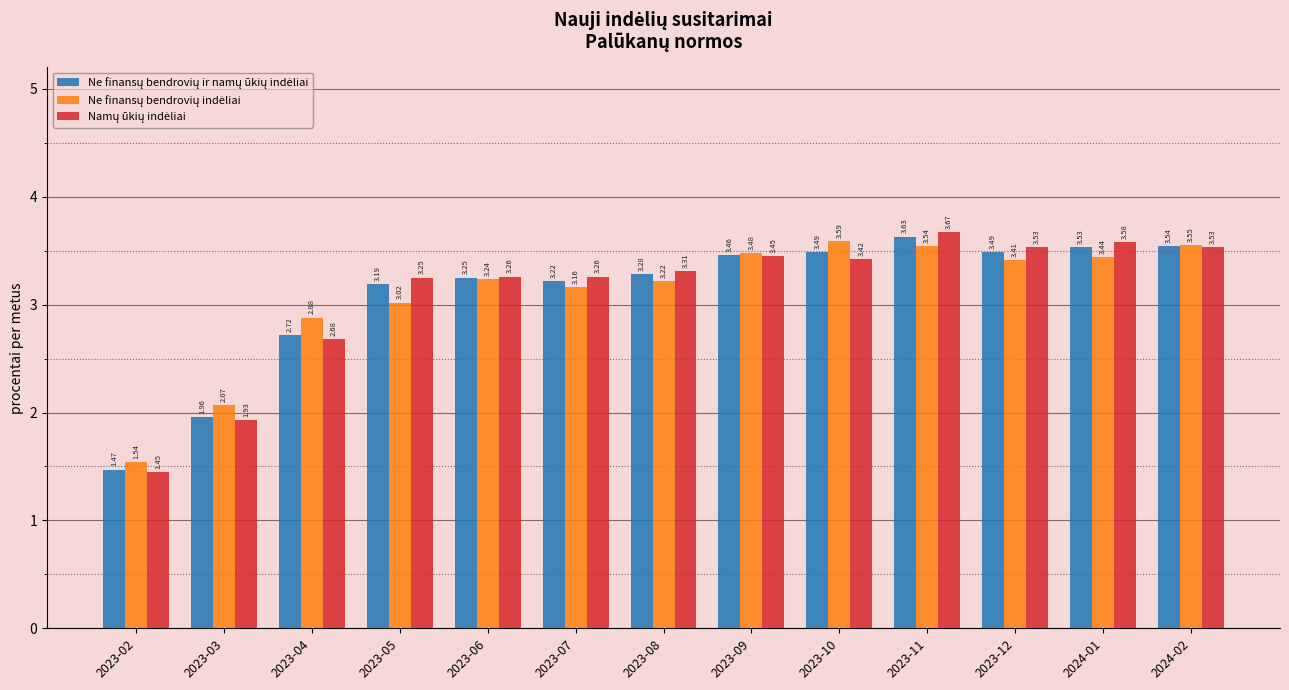

At which category is the sum across all series the highest?

2023-11